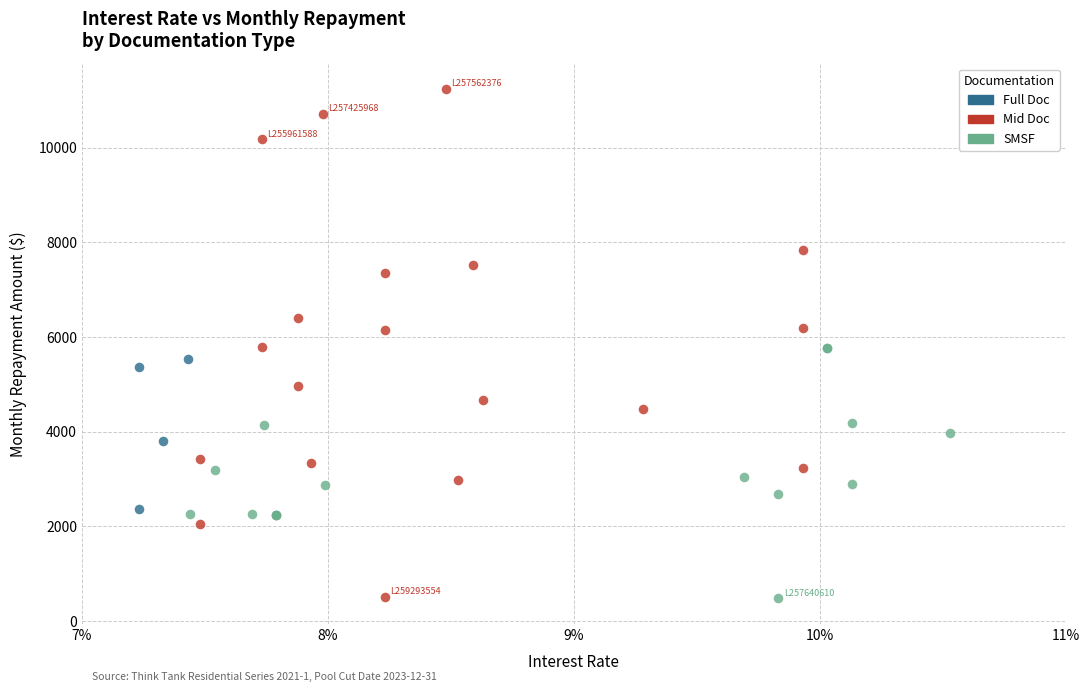

Which series has the largest Y range (max minus min)?

Mid Doc